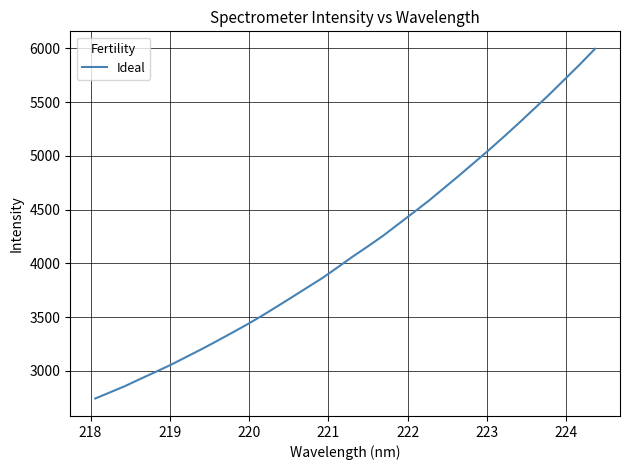

What is the minimum value shown in the chart?

2744.3